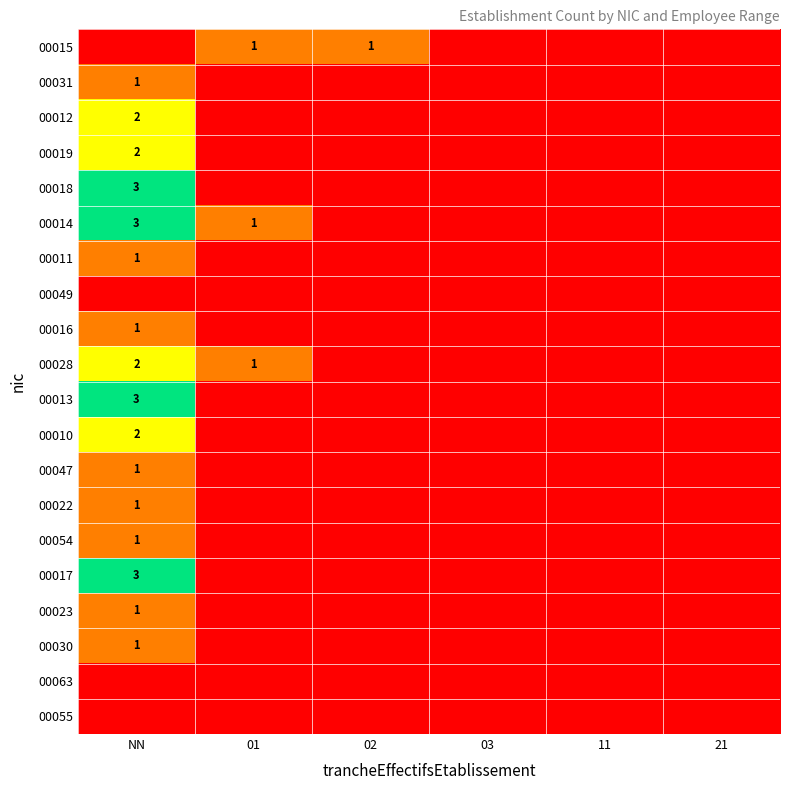

The value of 00014 at 01 is 2. True or false?

False